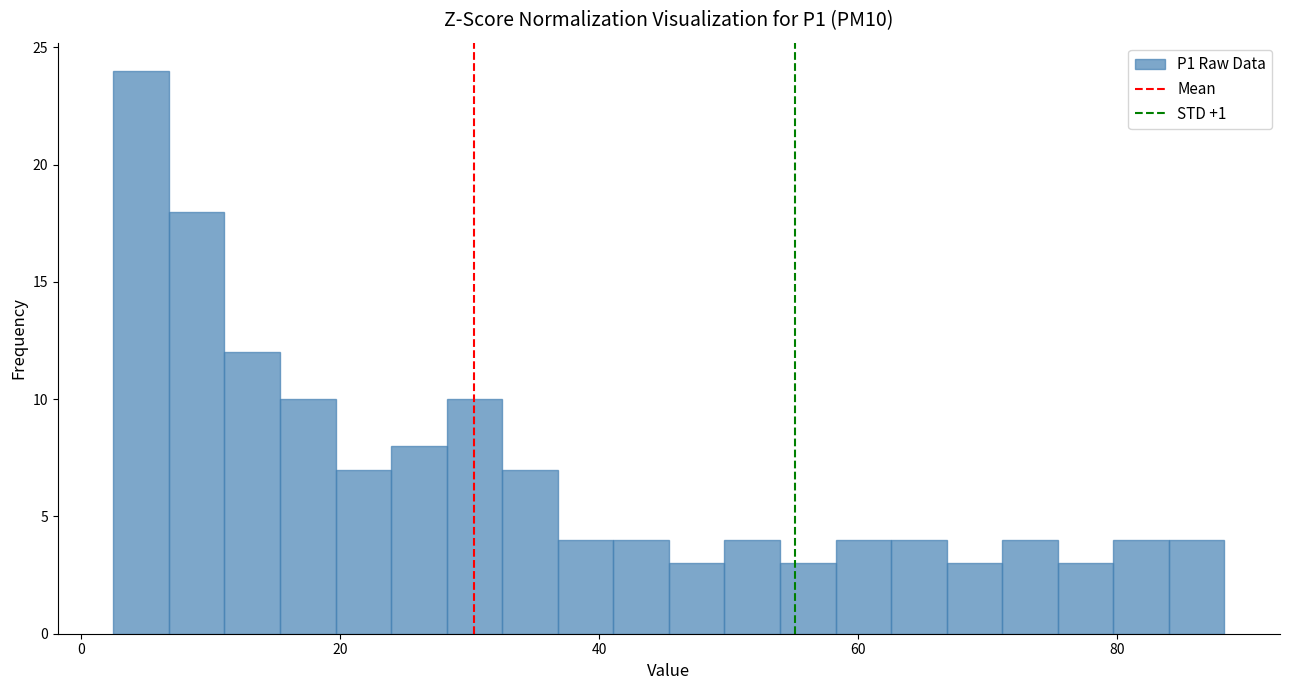

Read against the x-axis, roughly where is the centre of the tallest bar?

4